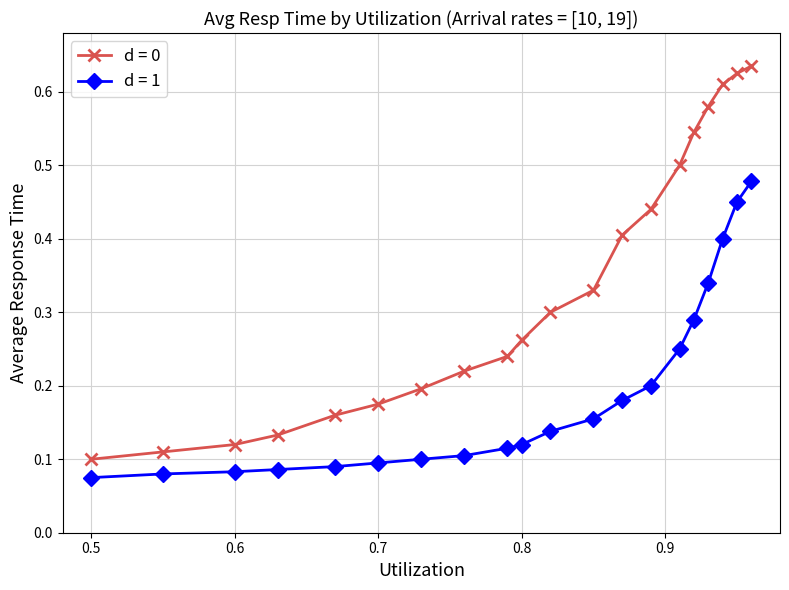

At how many categories does at least one series exceed 0?

20